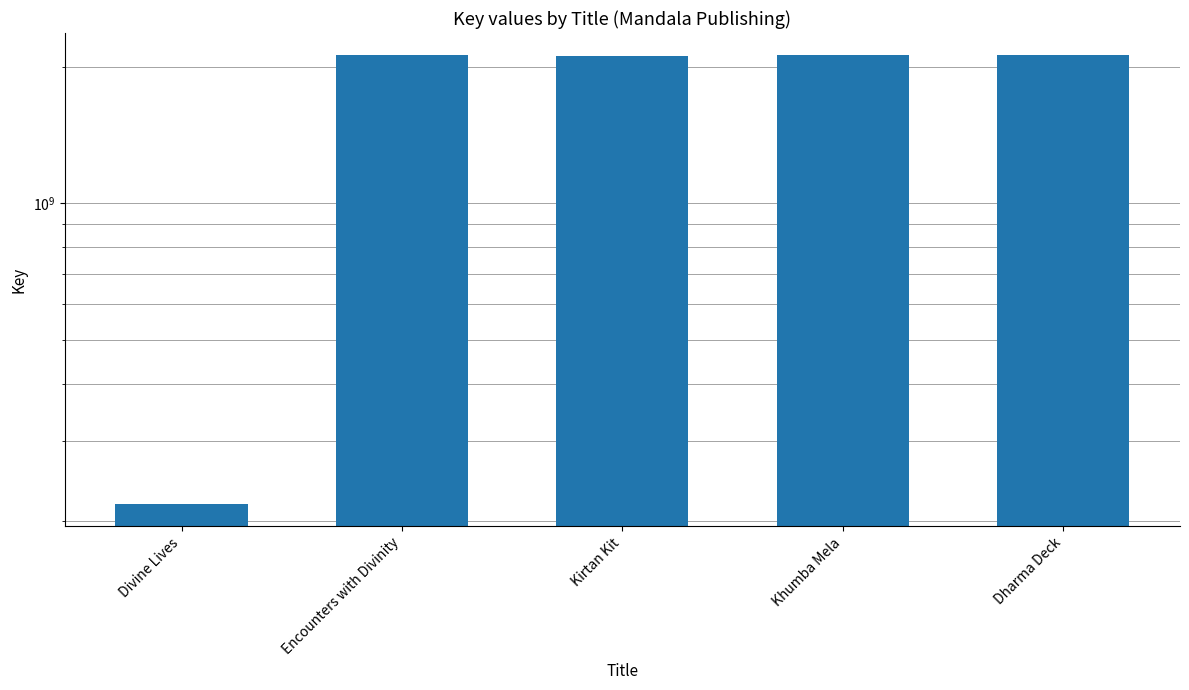

Approximately how many times larger is the value at Encounters with Divinity compared to Kirtan Kit?

1.0